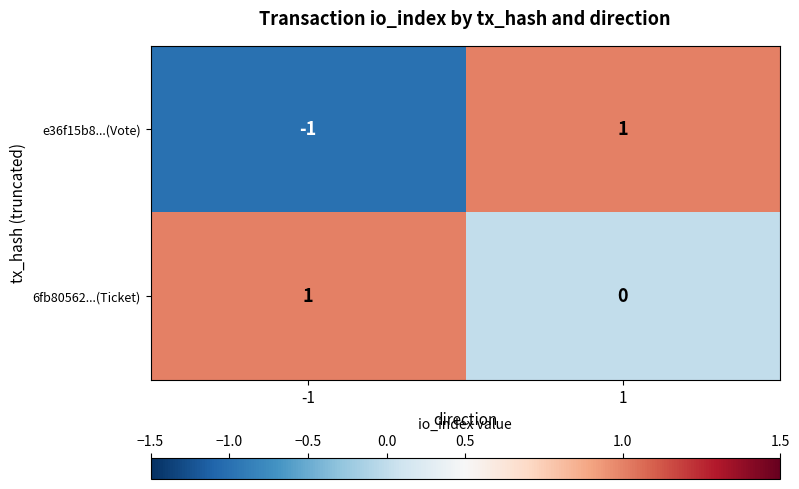

Reading left to right, what are all the values shown in this chart?

e36f15b8...(Vote): -1=-1	1=1
6fb80562...(Ticket): -1=1	1=0